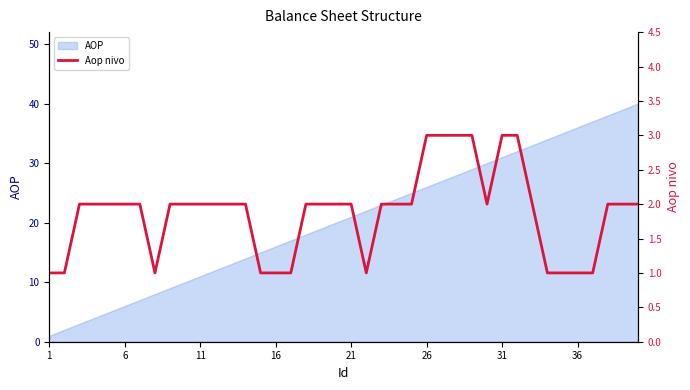

The chart shows a value of 1 at 36. True or false?

True